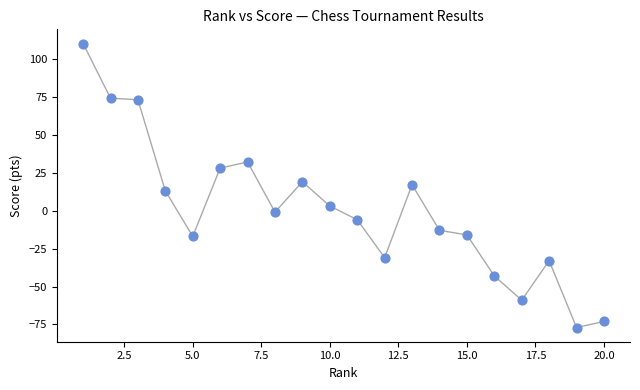

What is the range of Y values (max minus min)?

187